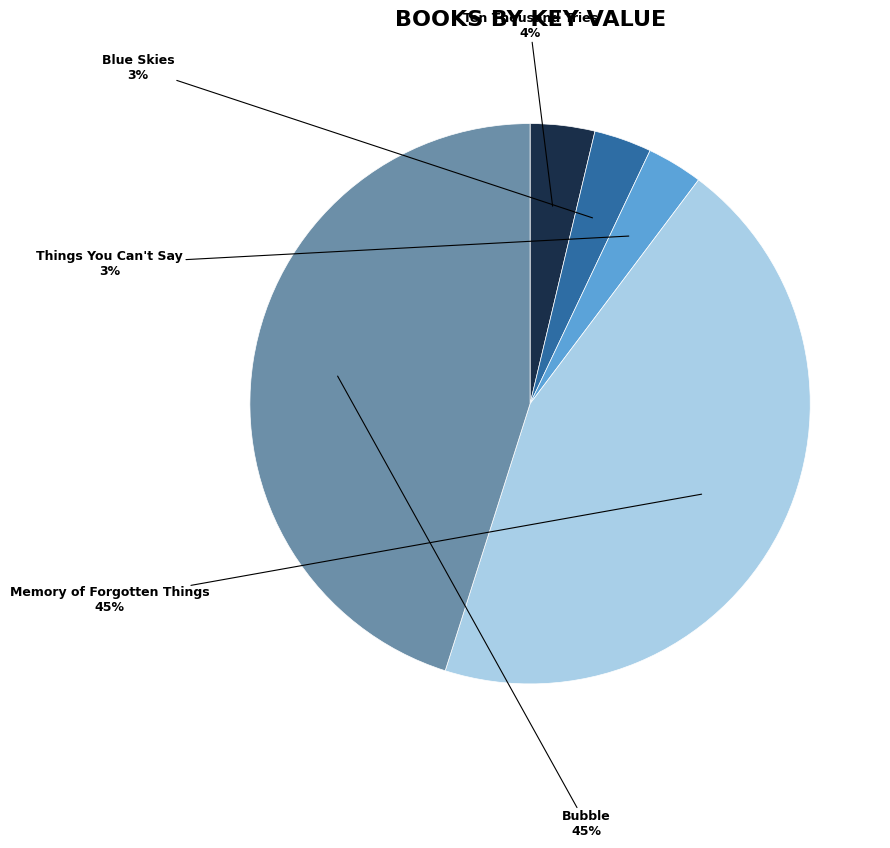

Count the number of slices in the pie.

5